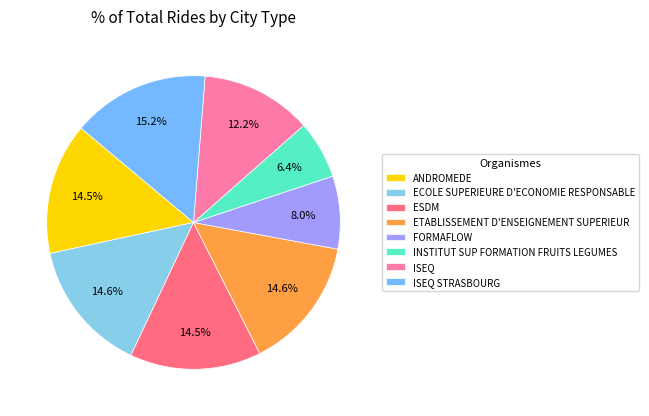

Is it true that ISEQ STRASBOURG is 15% of the pie?

True